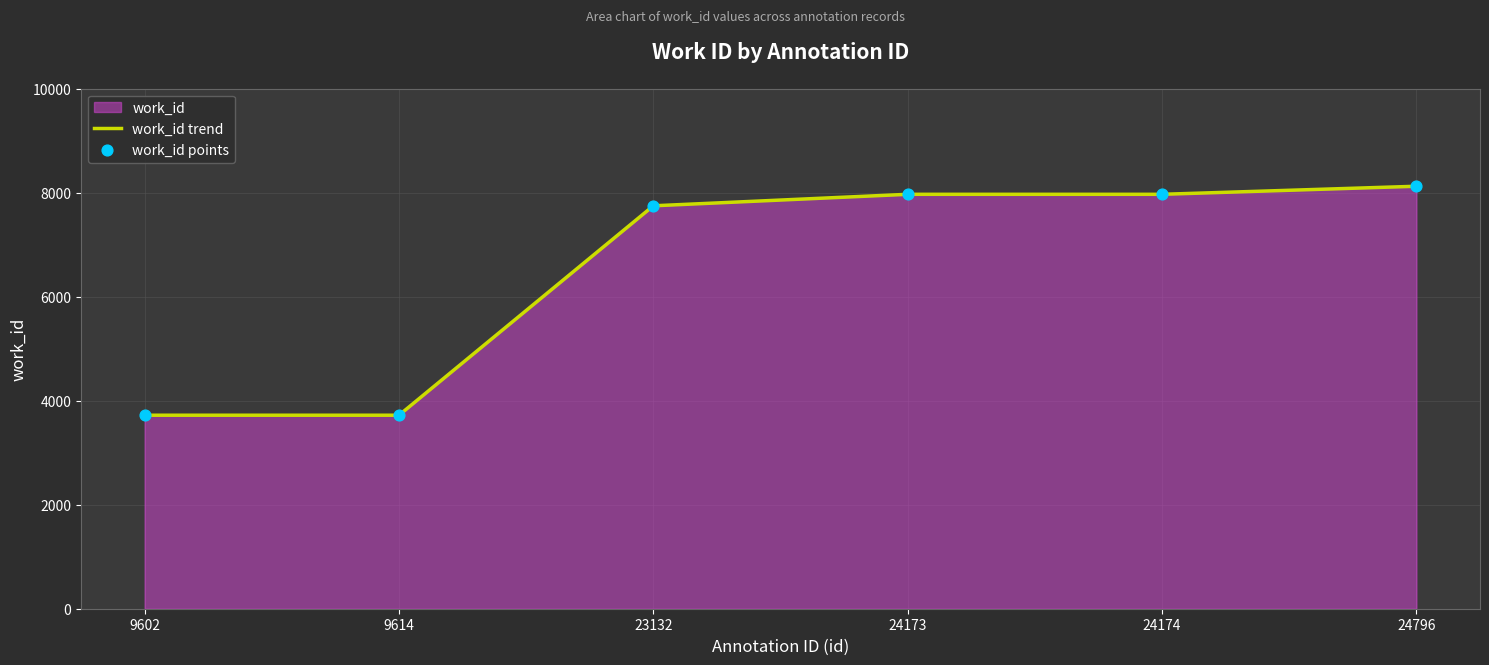

True or false: there are more than 1 points higher than both neighbors.

False